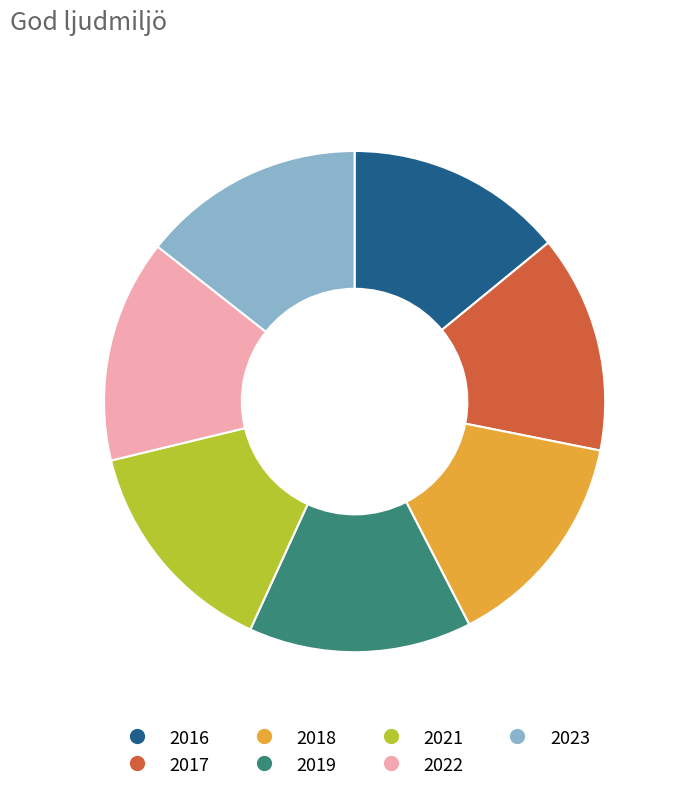

What is the ratio of the value at 2016 to the value at 2023?

1.0